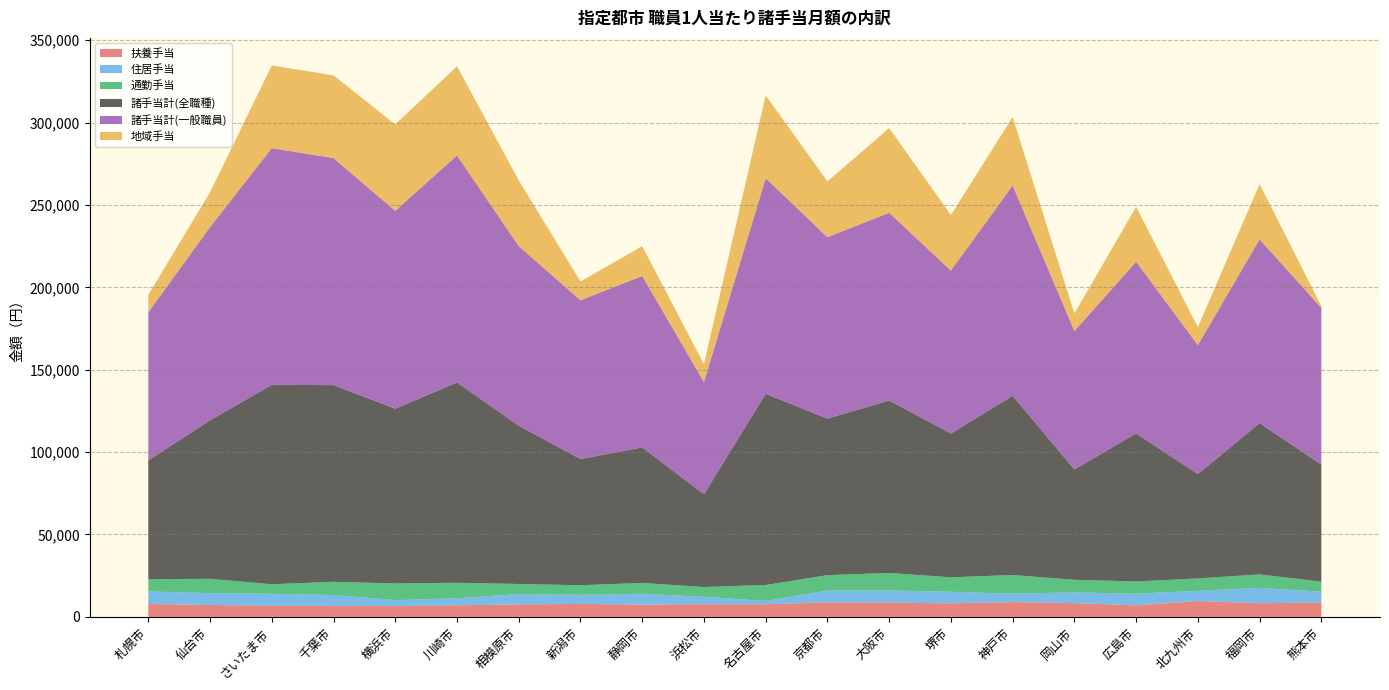

Reading left to right, what are all the values shown in this chart?

扶養手当: 札幌市=7835	仙台市=7217	さいたま市=6834	千葉市=6685	横浜市=6616	川崎市=7034	相模原市=7592	新潟市=7856	静岡市=7475	浜松市=7718	名古屋市=7656	京都市=8788	大阪市=8636	堺市=8218	神戸市=8976	岡山市=8342	広島市=6990	北九州市=9586	福岡市=8326	熊本市=8605
地域手当: 札幌市=10600	仙台市=21100	さいたま市=50184	千葉市=50200	横浜市=52443	川崎市=54100	相模原市=39900	新潟市=11400	静岡市=18048	浜松市=10800	名古屋市=50300	京都市=33800	大阪市=51400	堺市=33700	神戸市=41479	岡山市=10693	広島市=33300	北九州市=10900	福岡市=33500	熊本市=1013
住居手当: 札幌市=7586	仙台市=7219	さいたま市=7175	千葉市=6582	横浜市=3530	川崎市=4280	相模原市=6258	新潟市=5515	静岡市=6575	浜松市=4464	名古屋市=2017	京都市=7239	大阪市=7414	堺市=7029	神戸市=5123	岡山市=6543	広島市=7072	北九州市=6237	福岡市=9259	熊本市=6705
諸手当計(全職種): 札幌市=72095	仙台市=96148	さいたま市=121008	千葉市=119326	横浜市=106024	川崎市=121521	相模原市=96058	新潟市=76589	静岡市=82216	浜松市=56323	名古屋市=116015	京都市=94993	大阪市=104639	堺市=87220	神戸市=108782	岡山市=66963	広島市=89843	北九州市=63310	福岡市=91763	熊本市=70969
諸手当計(一般職員): 札幌市=89856	仙台市=117316	さいたま市=143612	千葉市=137772	横浜市=120071	川崎市=137807	相模原市=108992	新潟市=96345	静岡市=104038	浜松市=68089	名古屋市=130828	京都市=110112	大阪市=113923	堺市=98910	神戸市=127657	岡山市=83959	広島市=104211	北九州市=78252	福岡市=111535	熊本市=95193
通勤手当: 札幌市=7448	仙台市=8673	さいたま市=5808	千葉市=8040	横浜市=10172	川崎市=9394	相模原市=6123	新潟市=5846	静岡市=6570	浜松市=5941	名古屋市=9684	京都市=9324	大阪市=10627	堺市=8791	神戸市=11300	岡山市=7627	広島市=7434	北九州市=7528	福岡市=8208	熊本市=6099